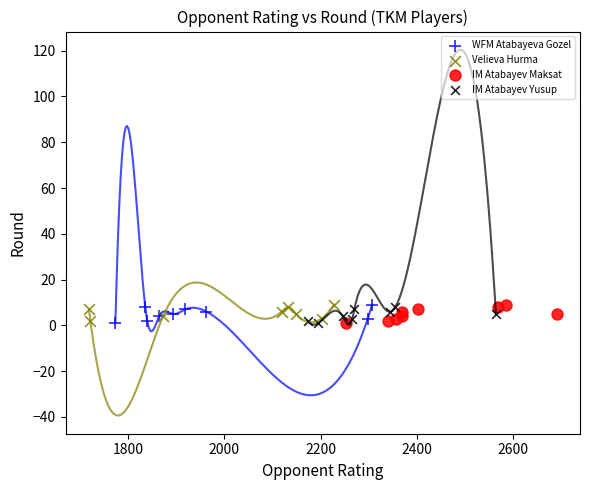

What are all the series names shown in the legend?

WFM Atabayeva Gozel, Velieva Hurma, IM Atabayev Maksat, IM Atabayev Yusup